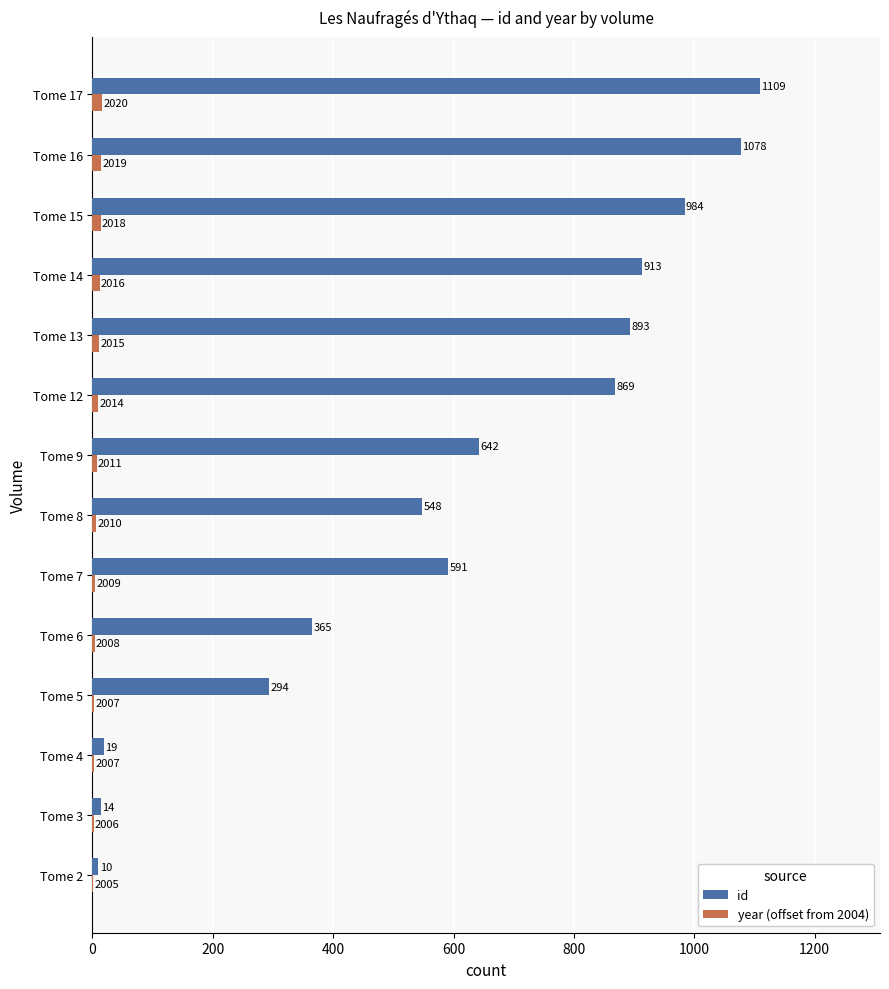

Which series has the largest range (max minus min)?

id